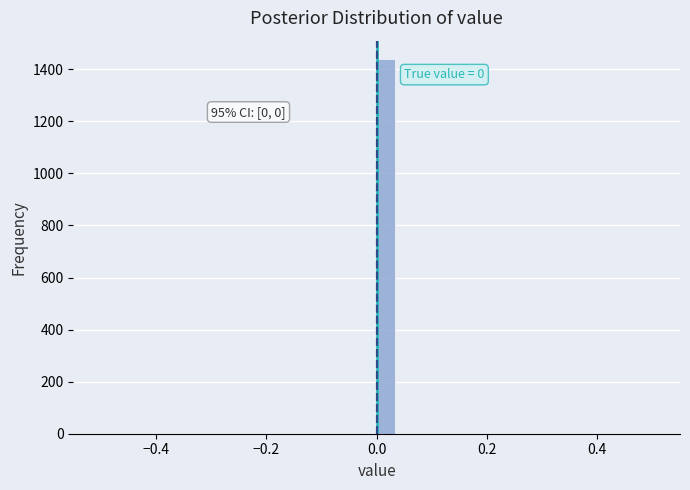

Around what value on the x-axis is the tallest bar? Give the approximate position of its centre, as read against the axis.

0.02